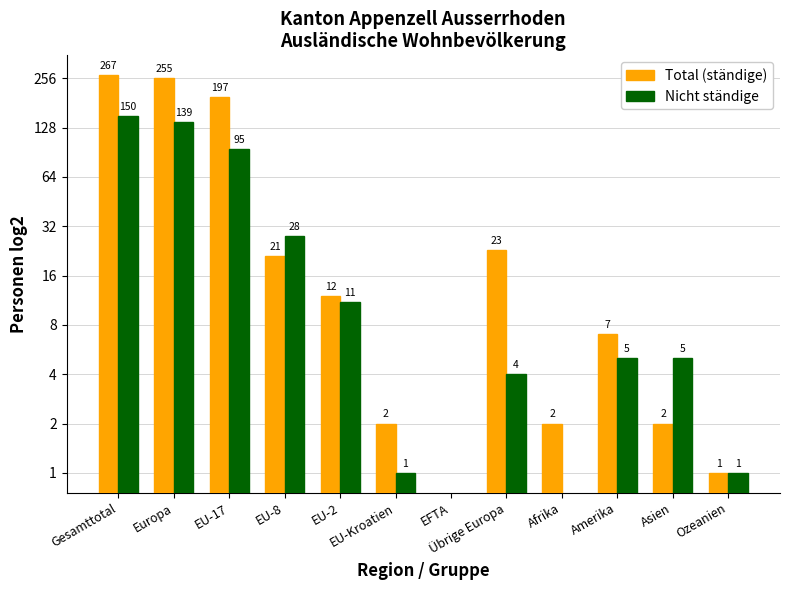

Which series has the largest total across all categories?

Total (ständige)